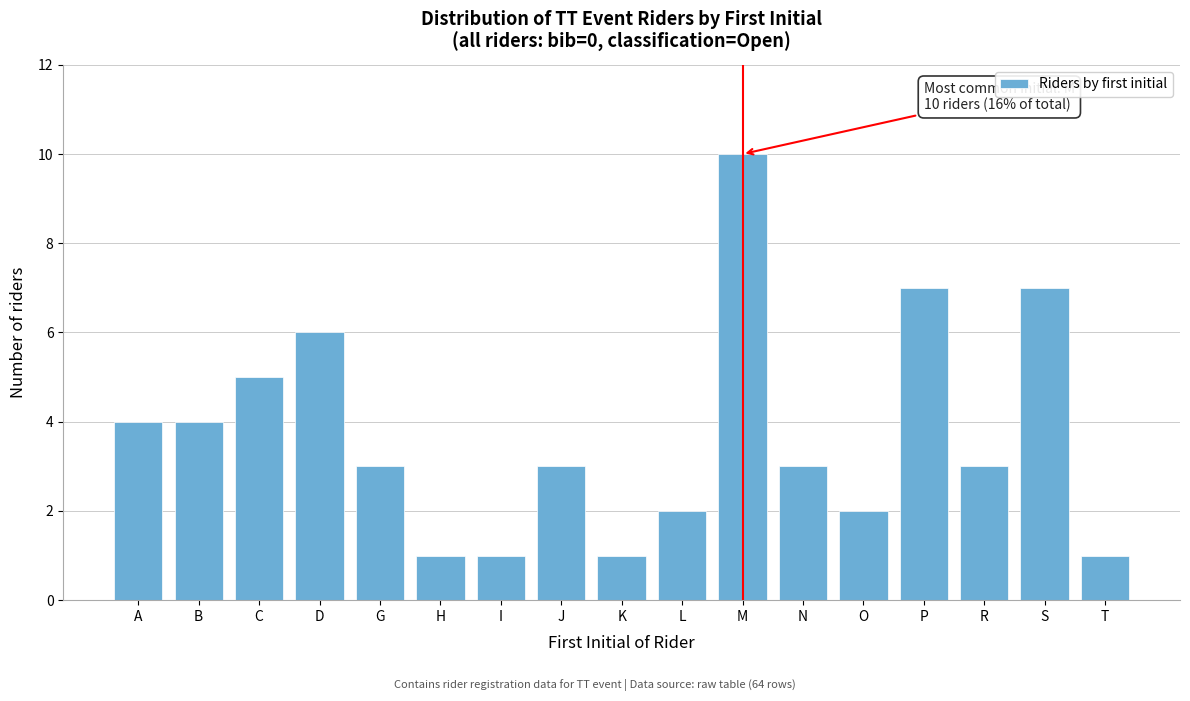

Reading right to left, list all the values displayed in this chart.

1	7	3	7	2	3	10	2	1	3	1	1	3	6	5	4	4